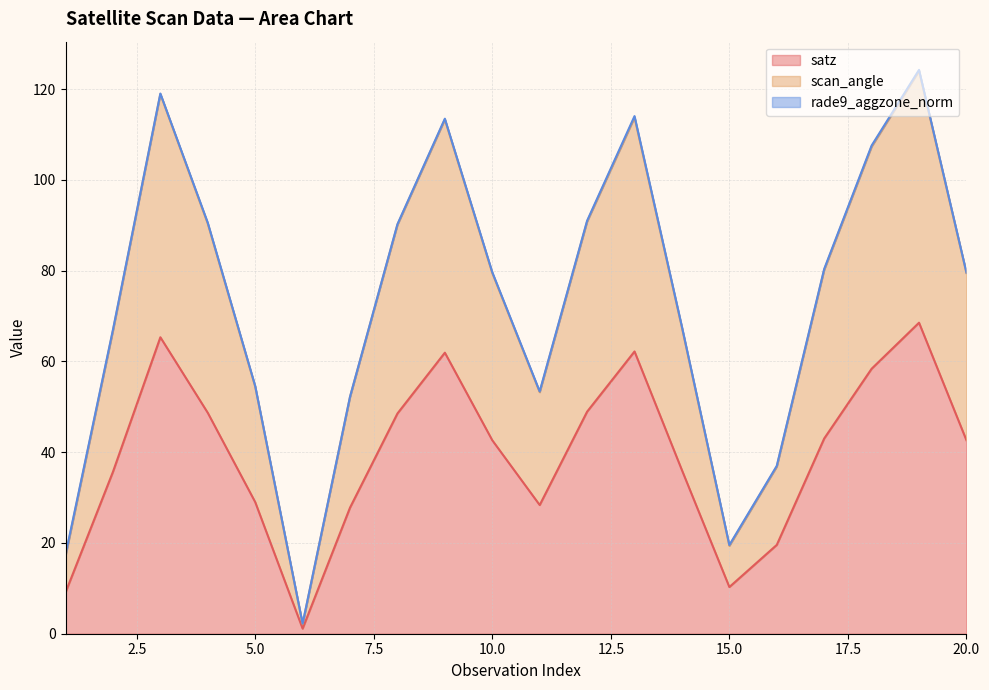

The value of scan_angle at 11 is 82.5. True or false?

False